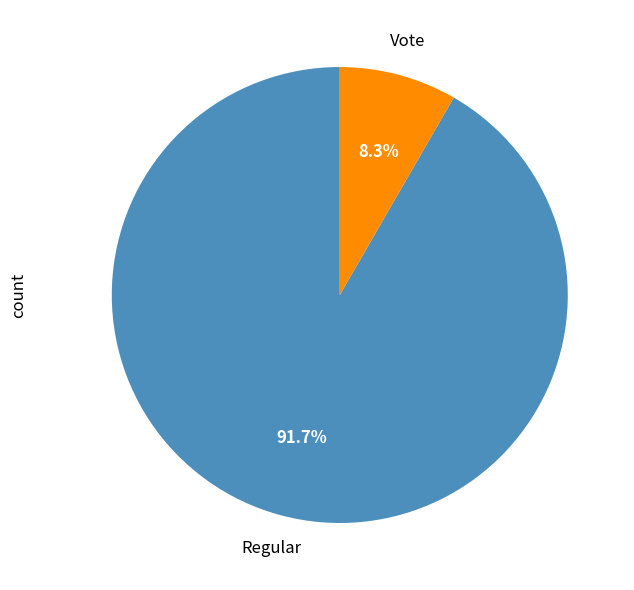

Is Vote the majority of the pie?

No